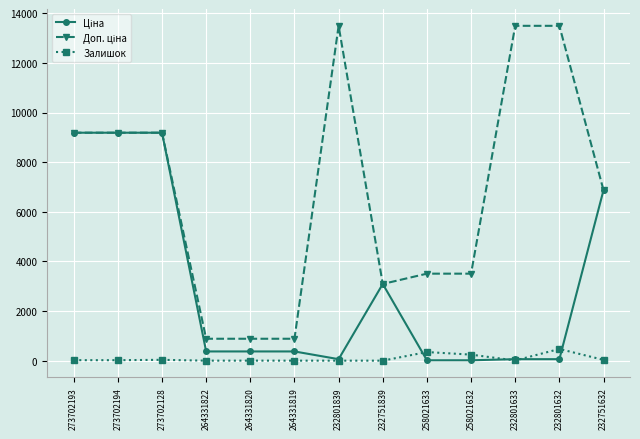

What is the difference between the Залишок values at 232751839 and 232801633?

7.0